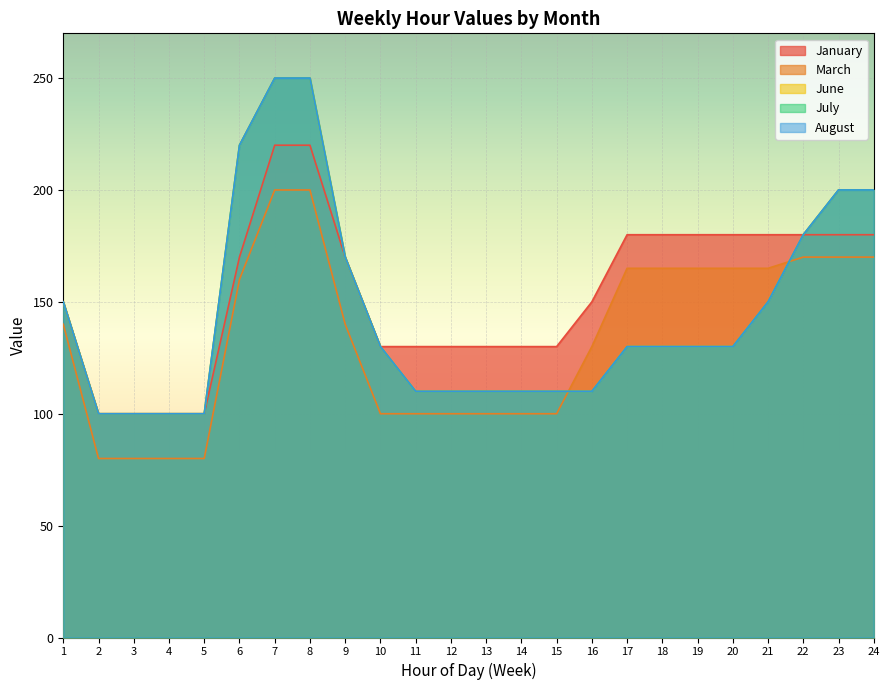

How many lines are shown in the chart?

5